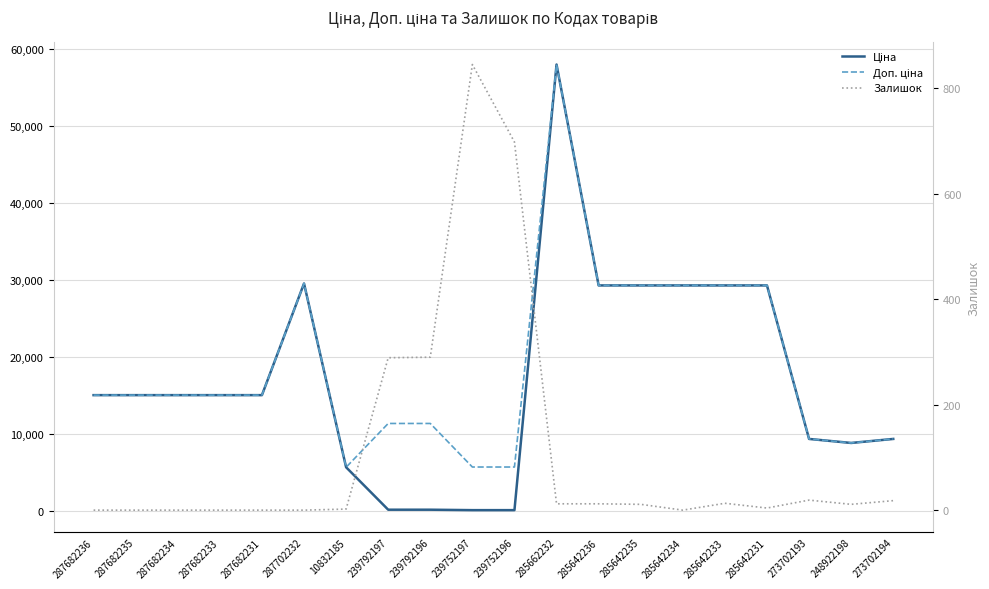

The Залишок series shows 11.0 at 248922198. True or false?

True